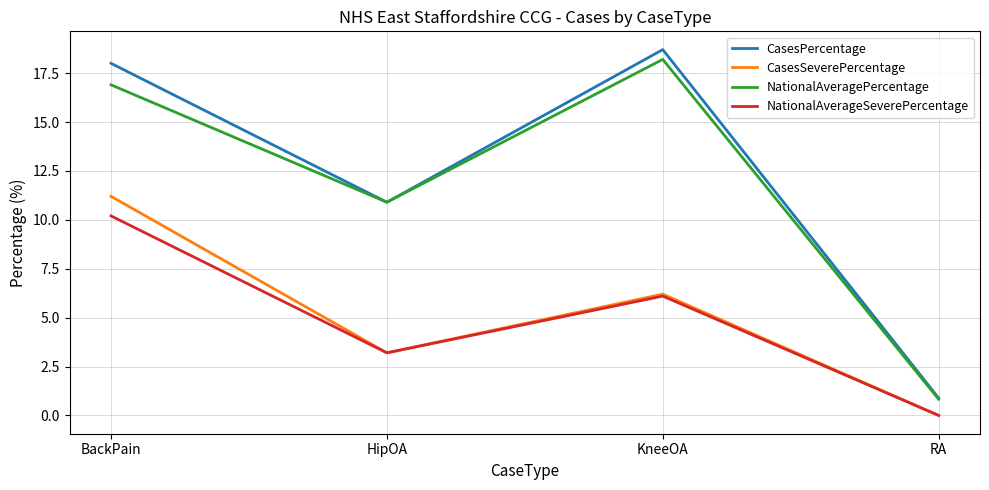

What is the difference between the maximum and minimum values in the NationalAverageSeverePercentage series?

10.2